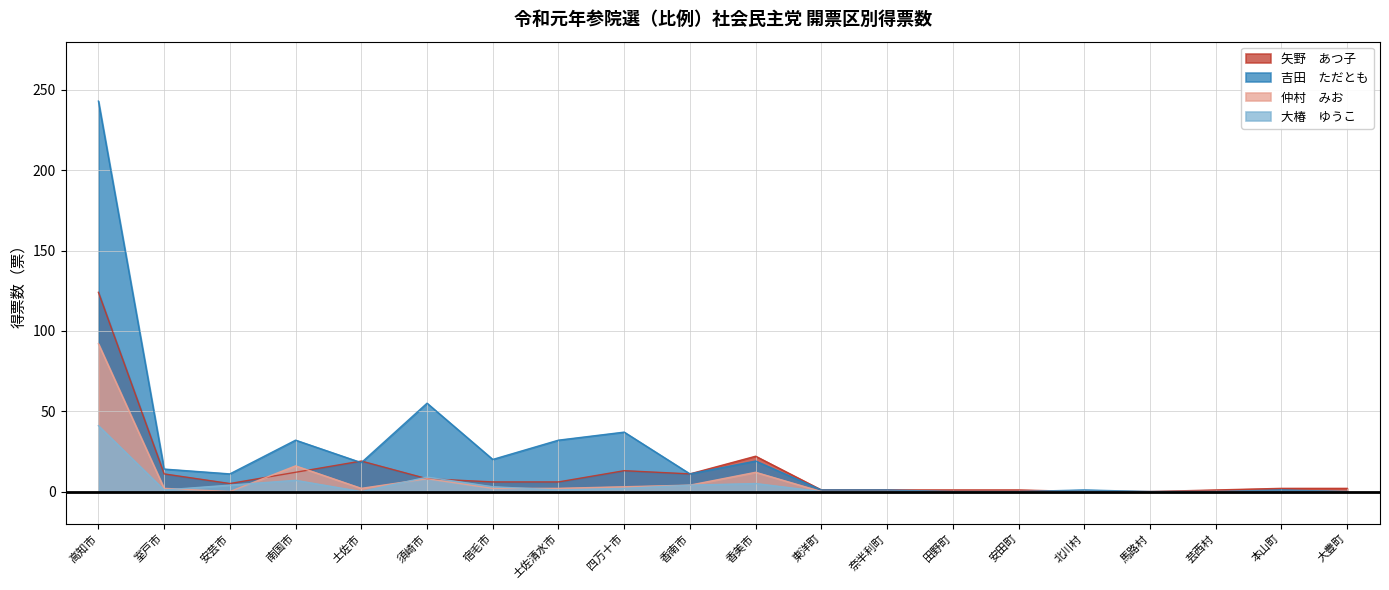

At how many categories does at least one series exceed 66?

1